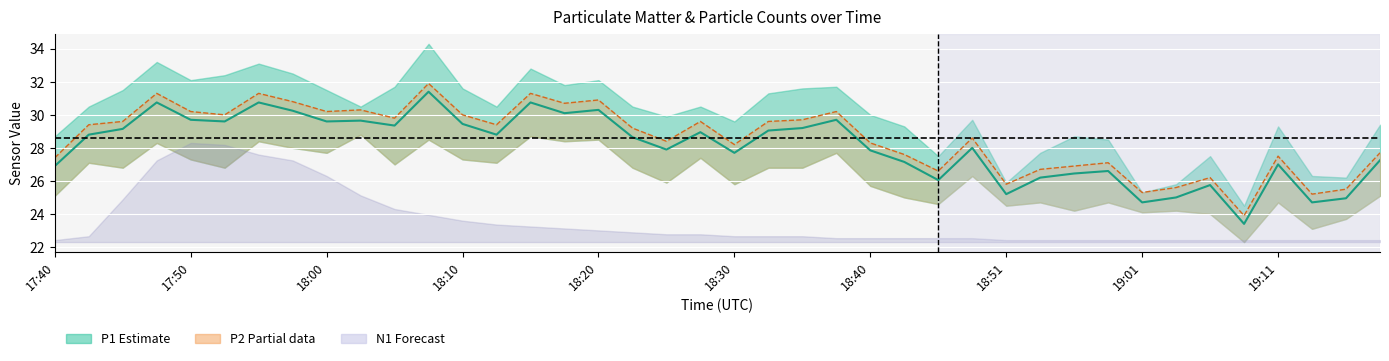

The P2 line series shows 45.0 at 29. True or false?

False